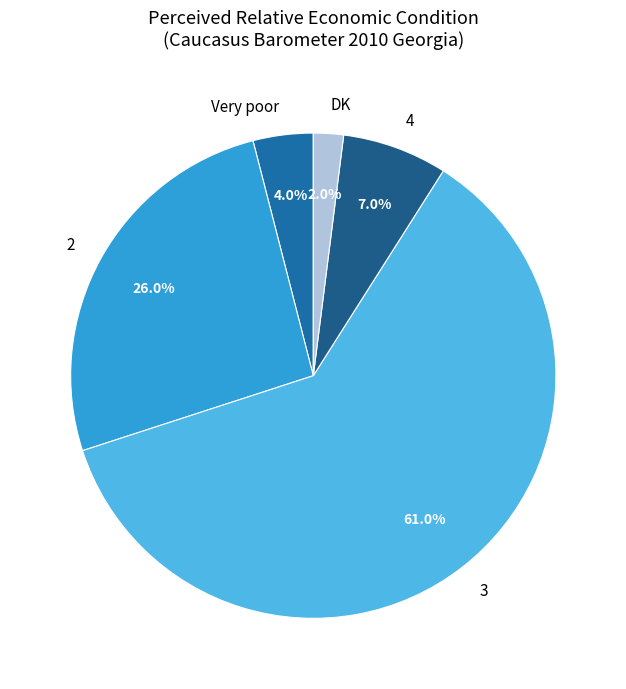

Which category has the biggest portion of the pie?

3